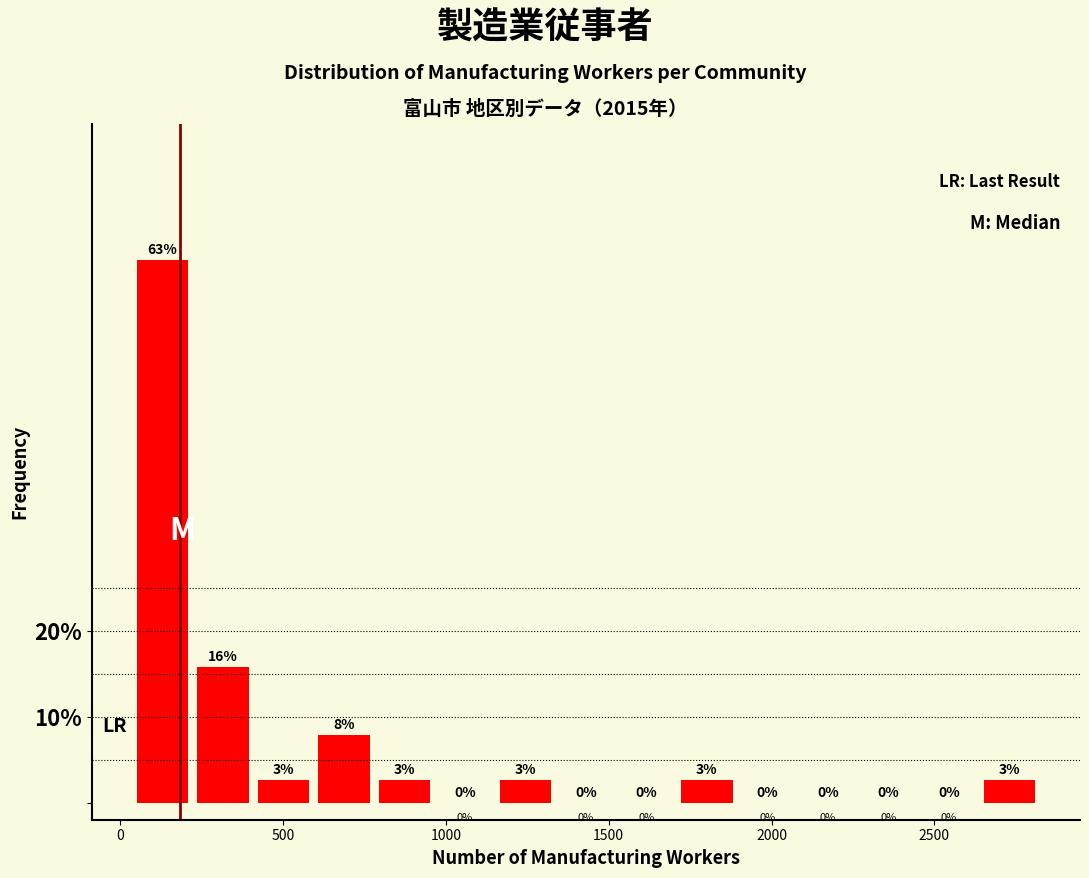

Read against the x-axis, roughly where is the centre of the tallest bar?

150